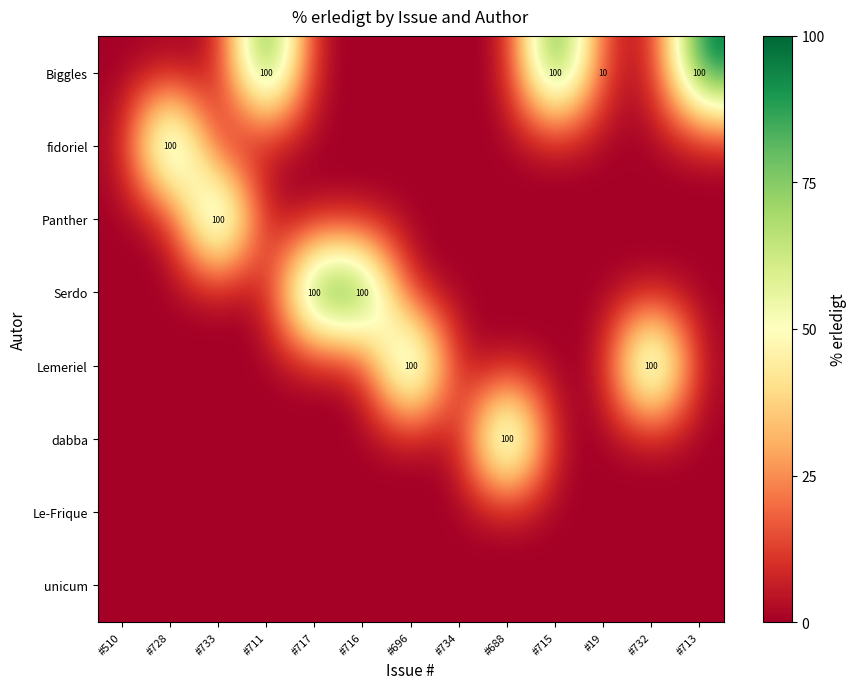

Rank the series at #728 from highest to lowest value.

fidoriel, Biggles, Panther, Serdo, Lemeriel, dabba, Le-Frique, unicum